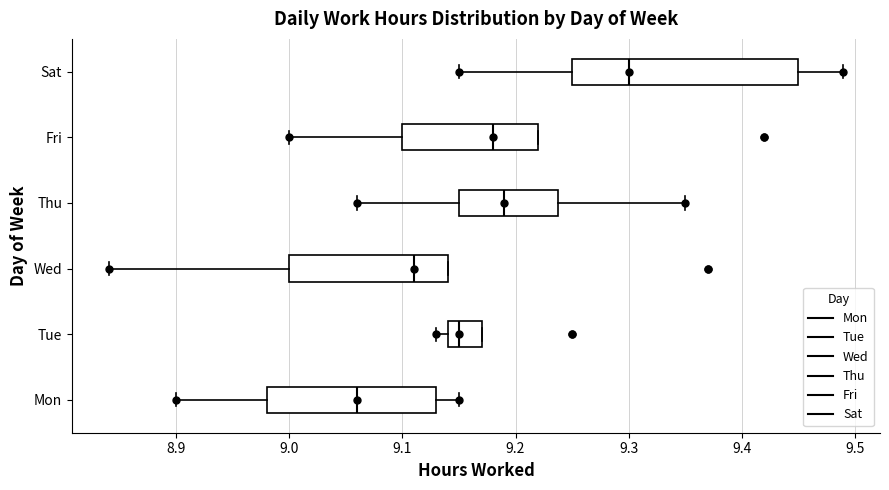

Where does the left whisker of the box for Fri end on the x-axis? The values are not printed on the chart, so give them approximately, as read against the axis.

9.00